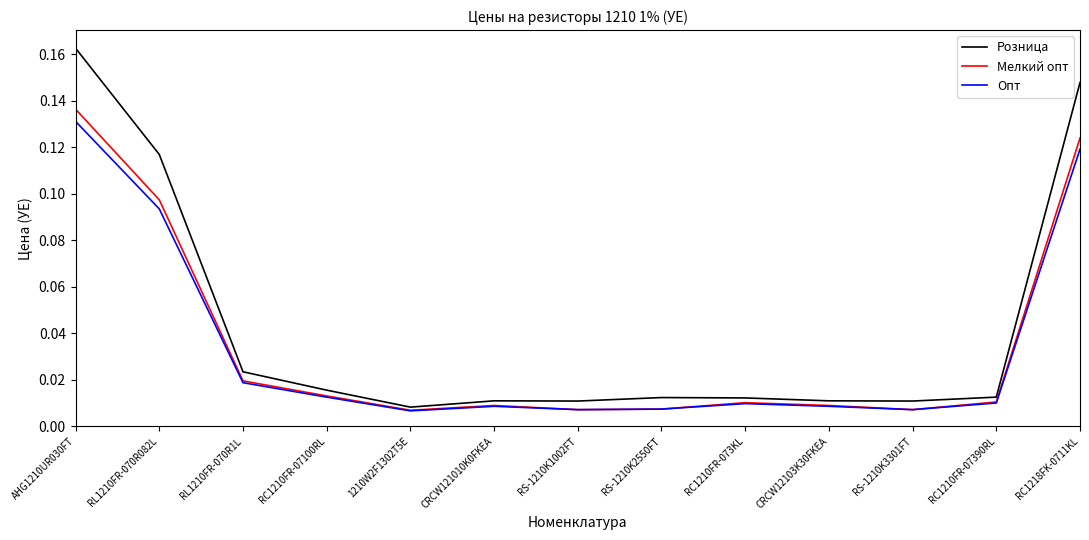

Which series has the largest total across all categories?

Розница